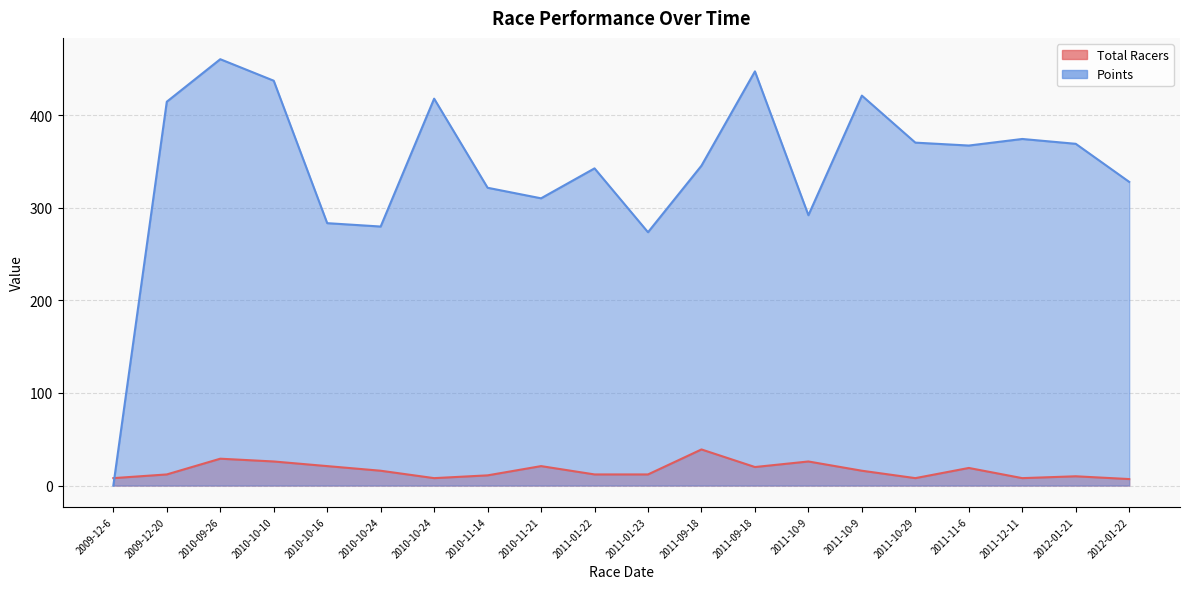

Which series has the widest spread of values?

Points